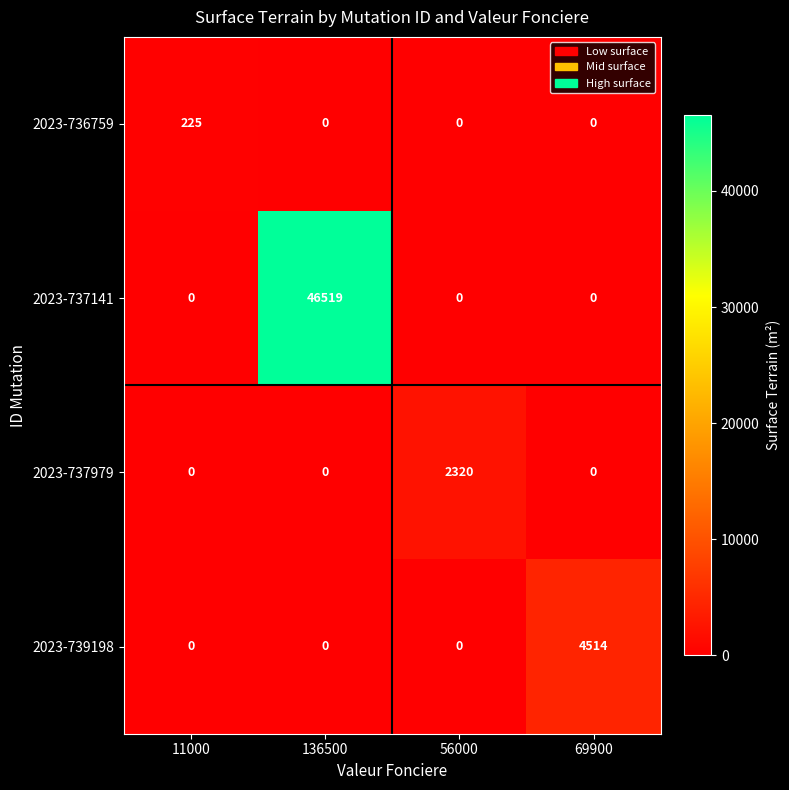

Which series has the largest total across all categories?

2023-737141